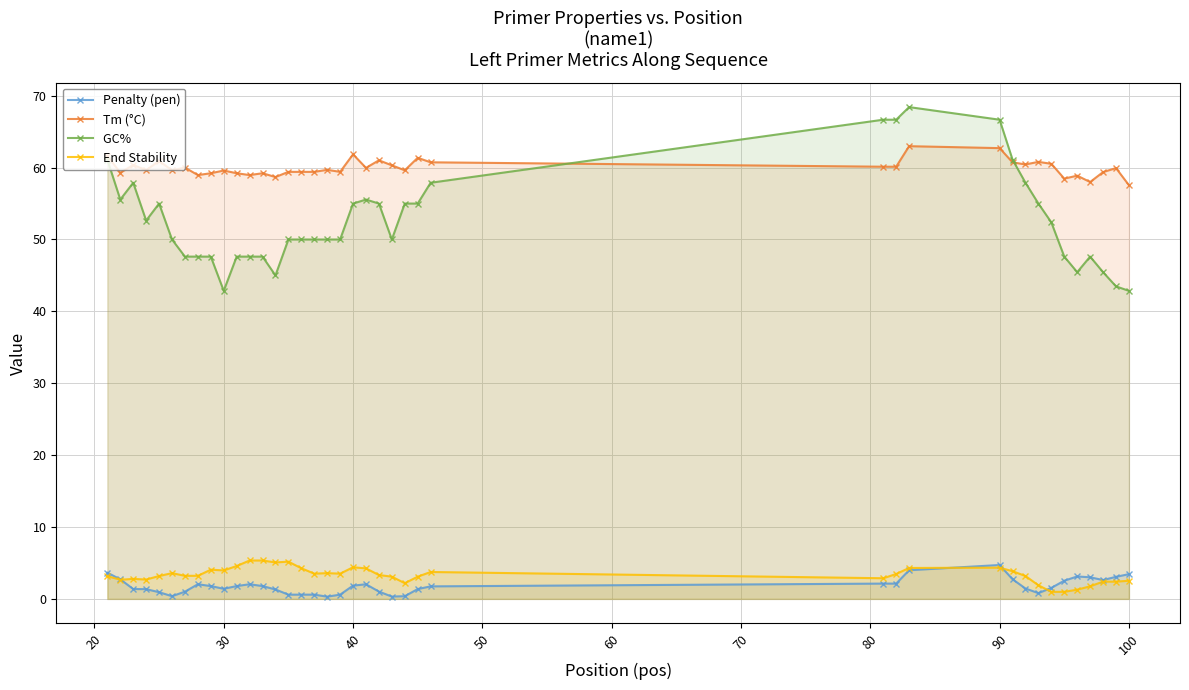

What is the lowest value of the End Stability series?

1.0